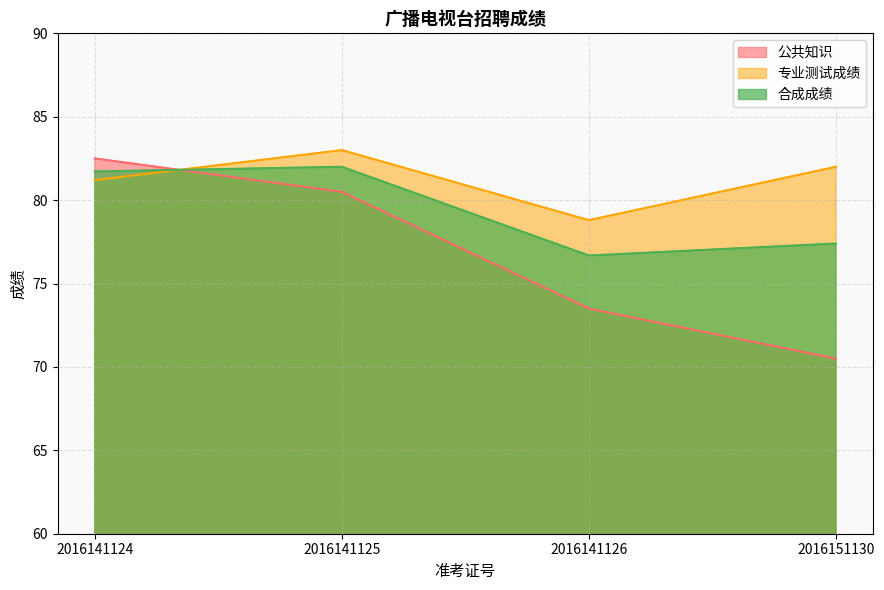

What is the sum of the 合成成绩 values at 2016141125 and 2016141124?

163.7